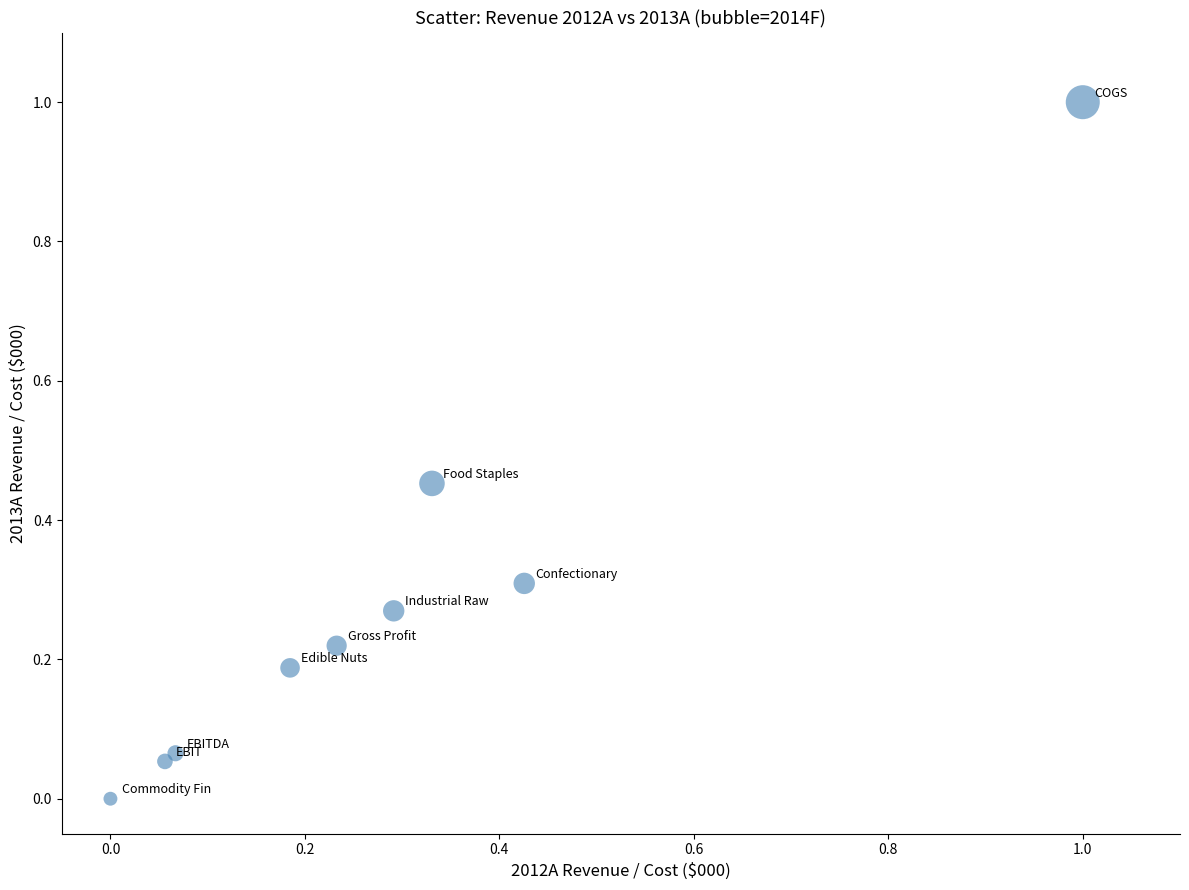

What is the range of Y values (max minus min)?

1.0